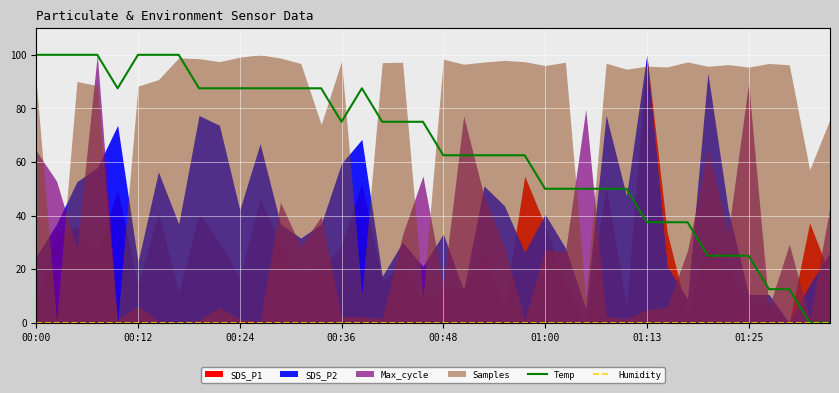

At which category is the sum across all series the highest?

00:00